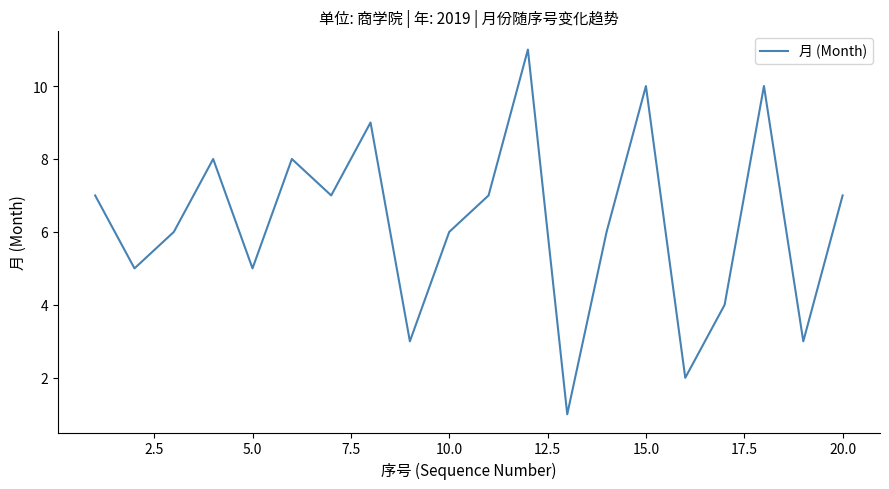

What is the difference between the maximum and minimum values?

10